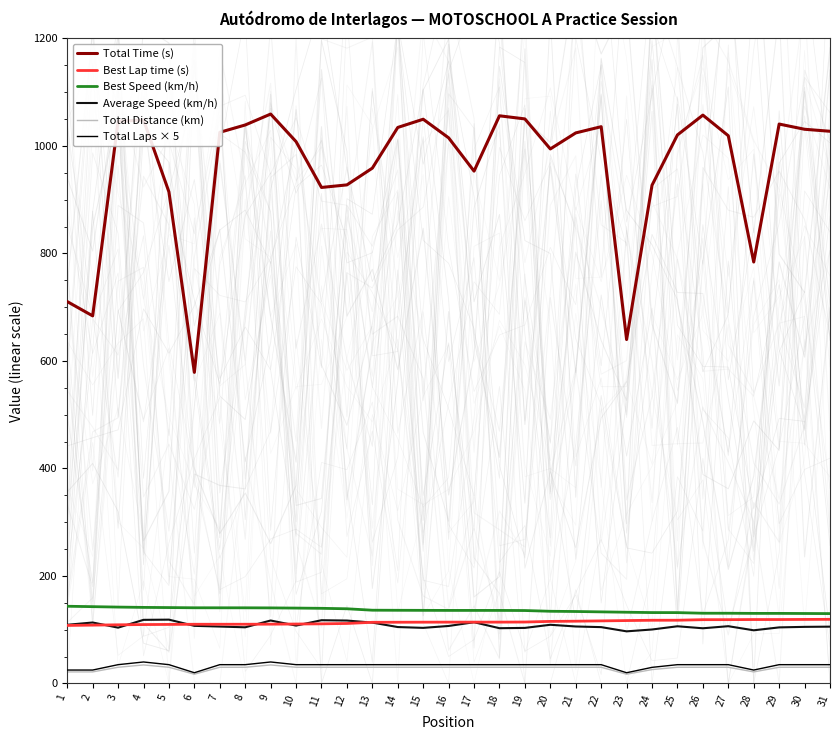

What is the value of the Total Laps × 5 point at the 18th from the left?

35.0